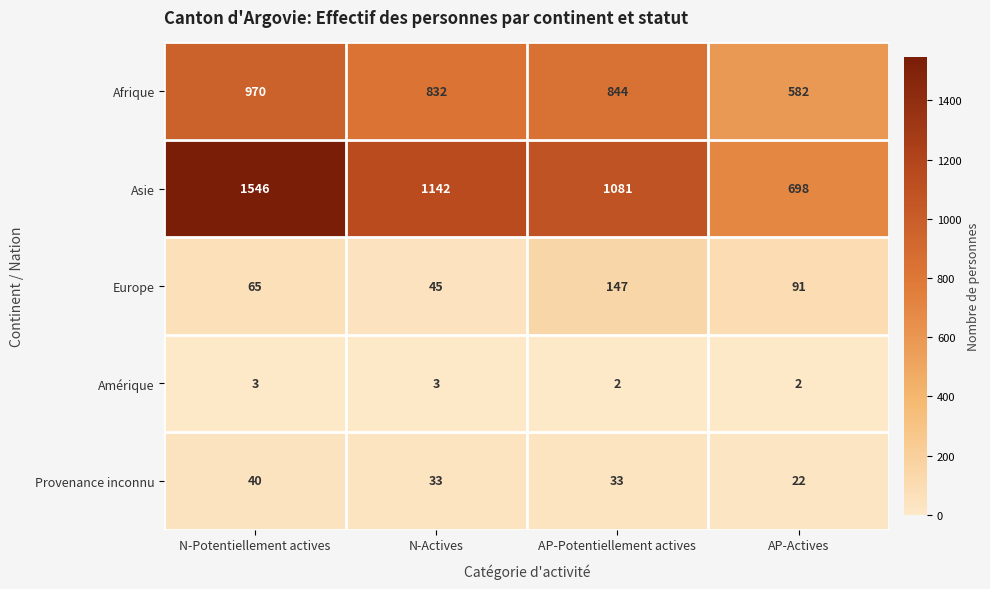

What is the maximum value shown in the chart?

1546